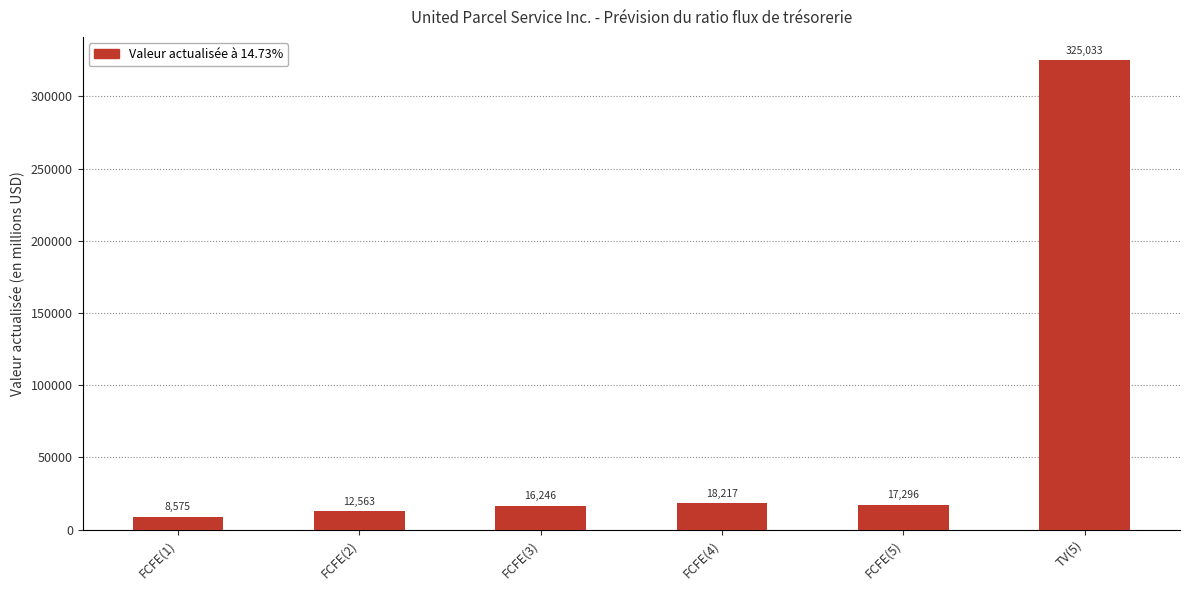

Is it true that the value at FCFE(4) is 18217?

True